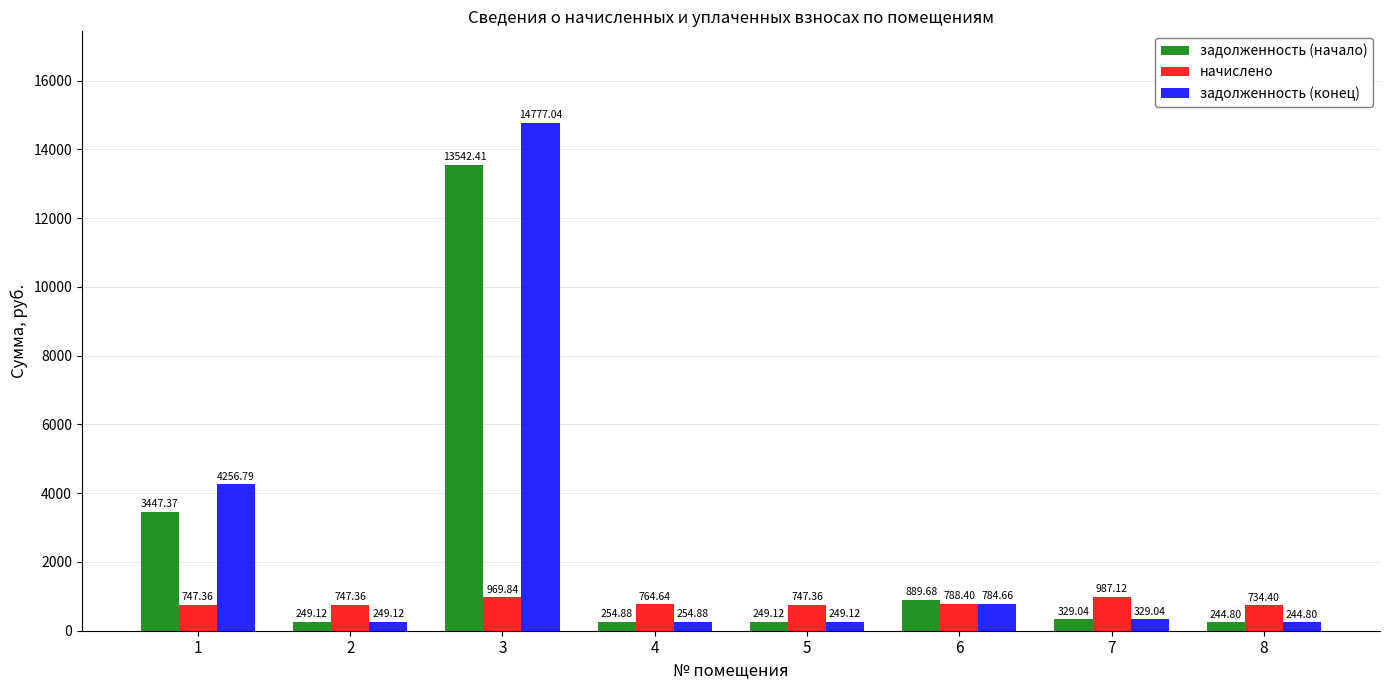

What is the difference between the задолженность (начало) values at 6 and 7?

560.6